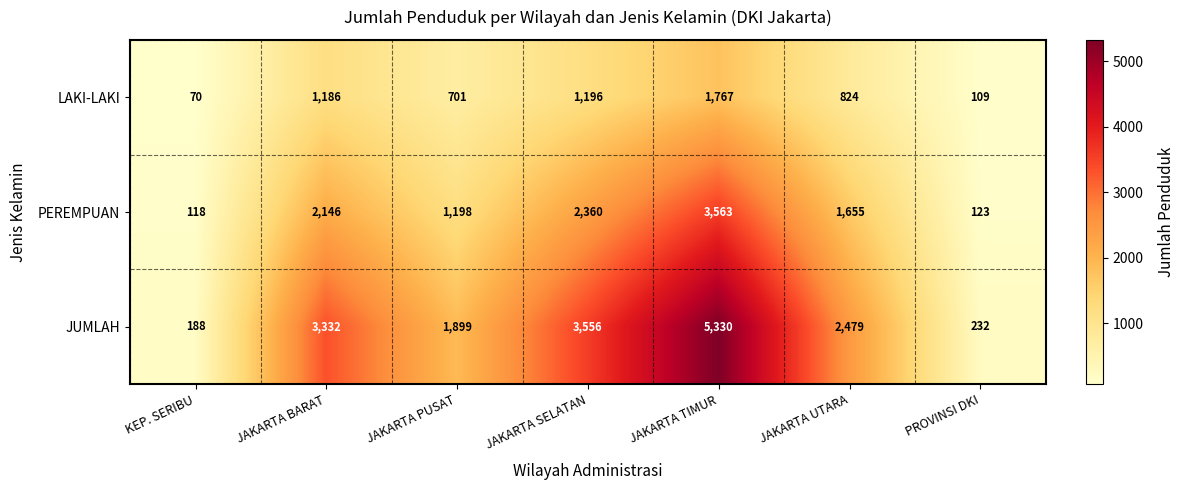

True or false: PEREMPUAN has a value of 1655 at JAKARTA UTARA.

True